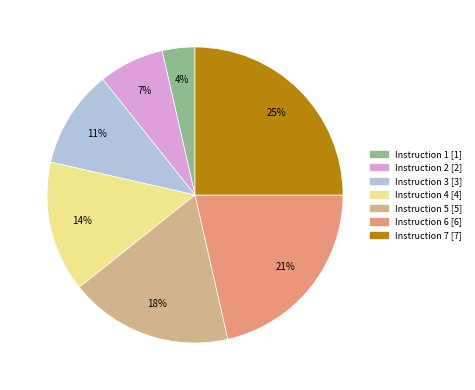

To the nearest percent, what is the difference between the largest and smallest slice percentages?

21%